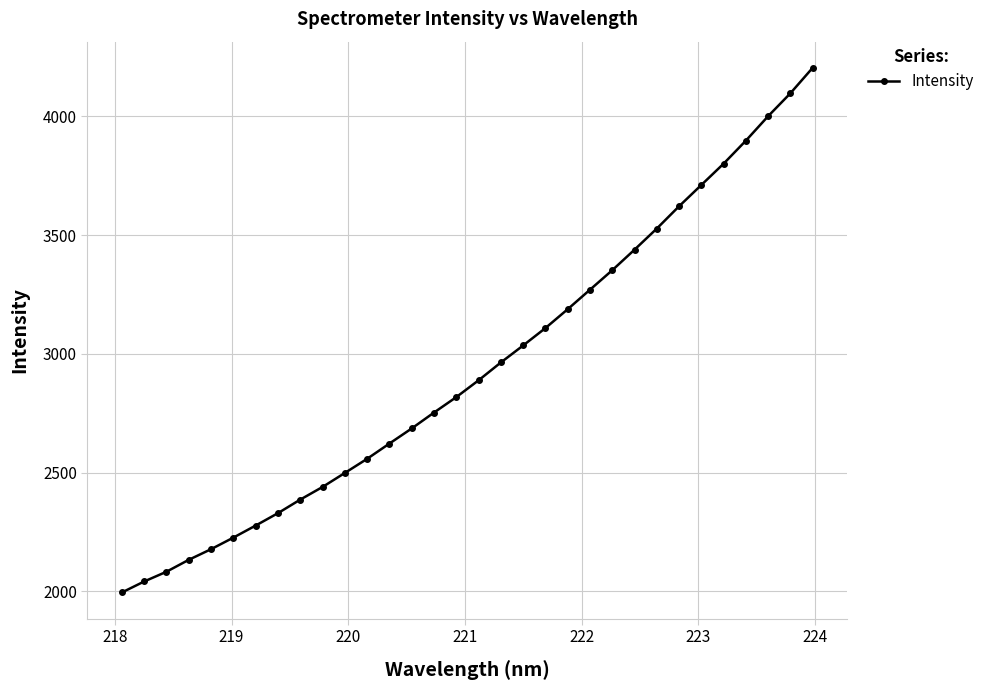

What is the value of the 27th point from the left?

3710.4